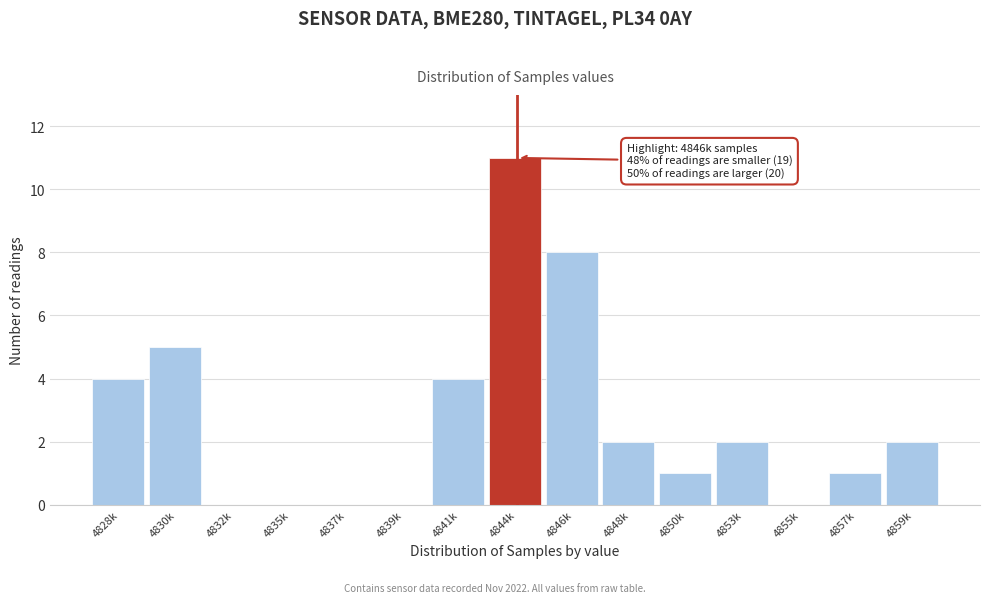

Reading left to right, what are all the values shown in this chart?

4828k=4	4830k=5	4832k=0	4835k=0	4837k=0	4839k=0	4841k=4	4844k=11	4846k=8	4848k=2	4850k=1	4853k=2	4855k=0	4857k=1	4859k=2